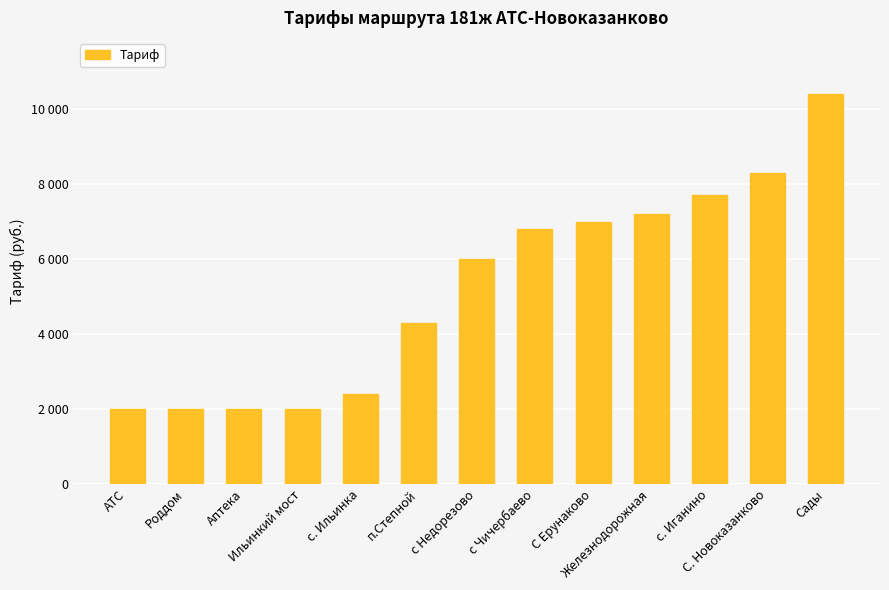

Does the chart contain any negative values?

No